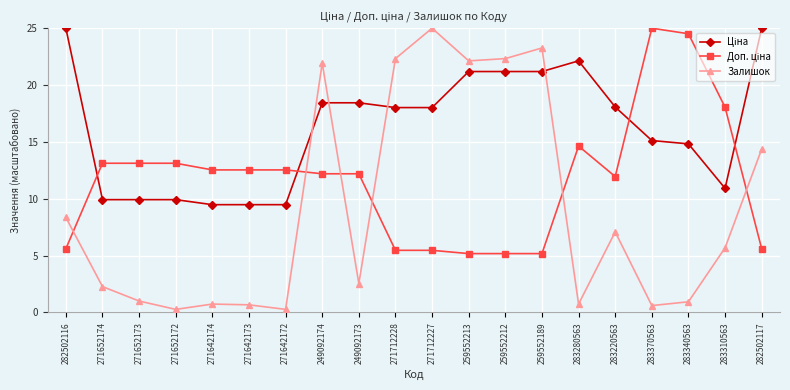

What is the value of the Залишок point at the 8th from the left?

21.9